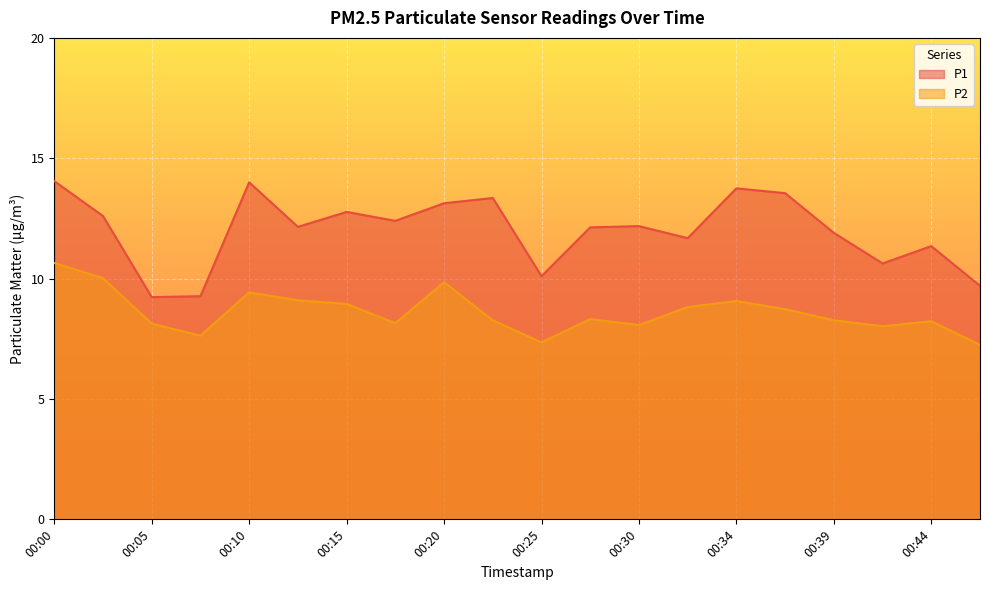

List the series in order of their peak value, lowest first.

P2, P1